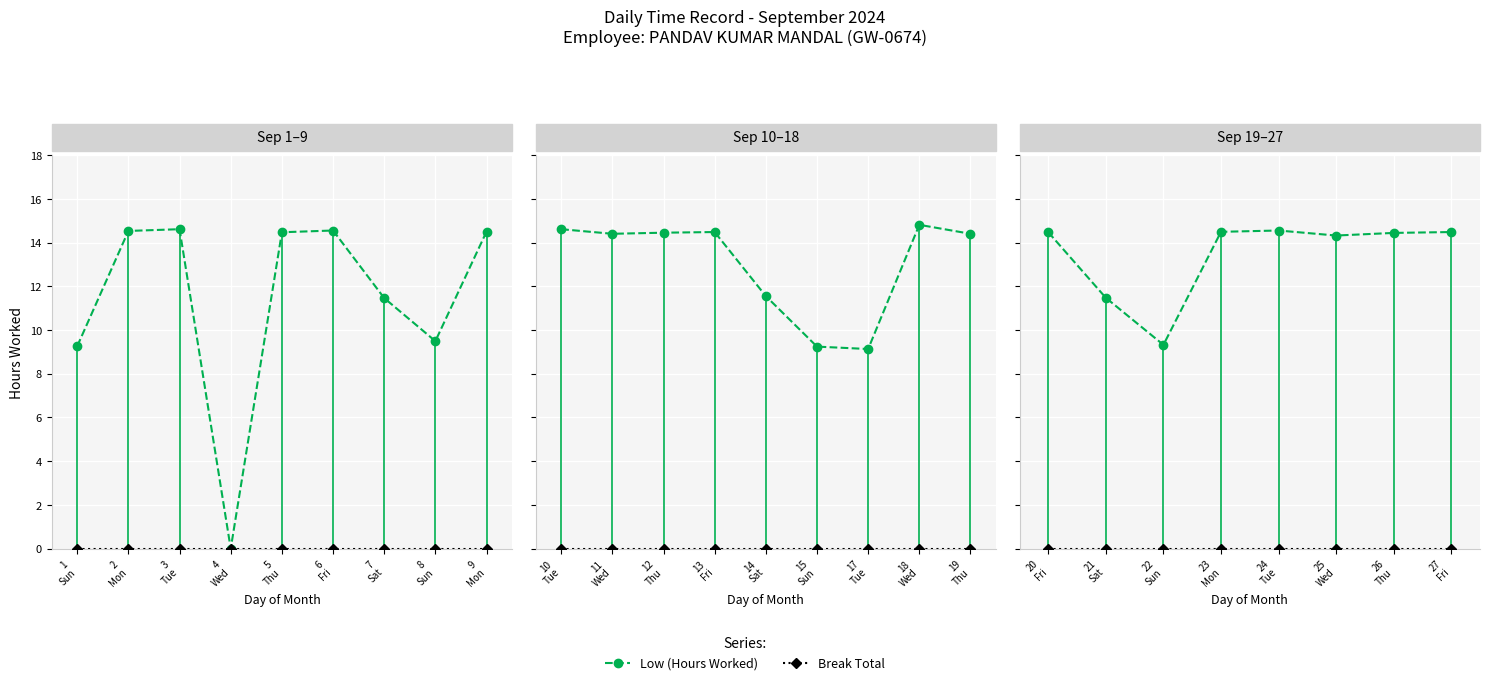

What position from the left is 27 Fri?

8